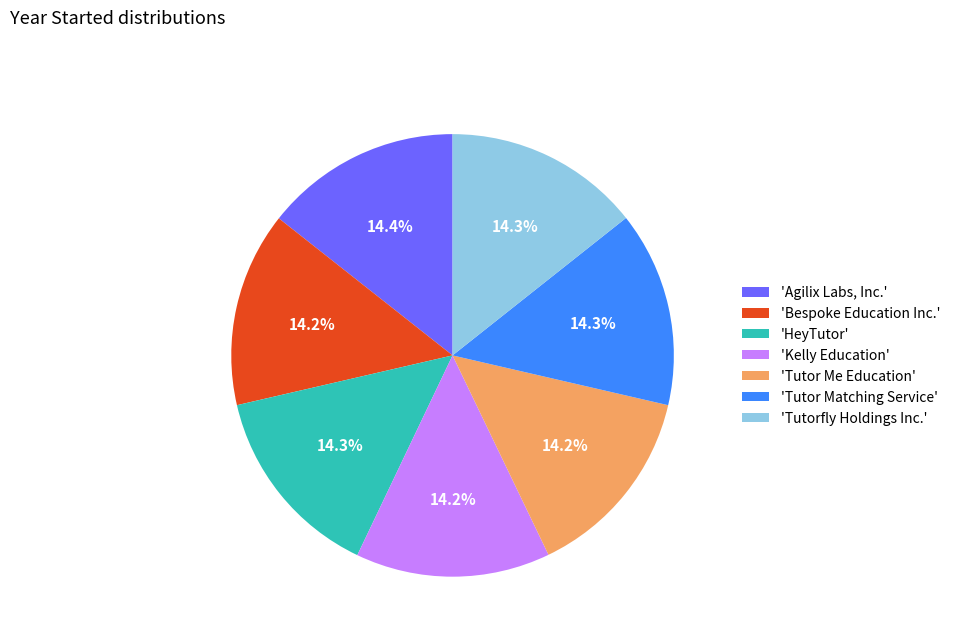

Does any single category account for the majority?

No